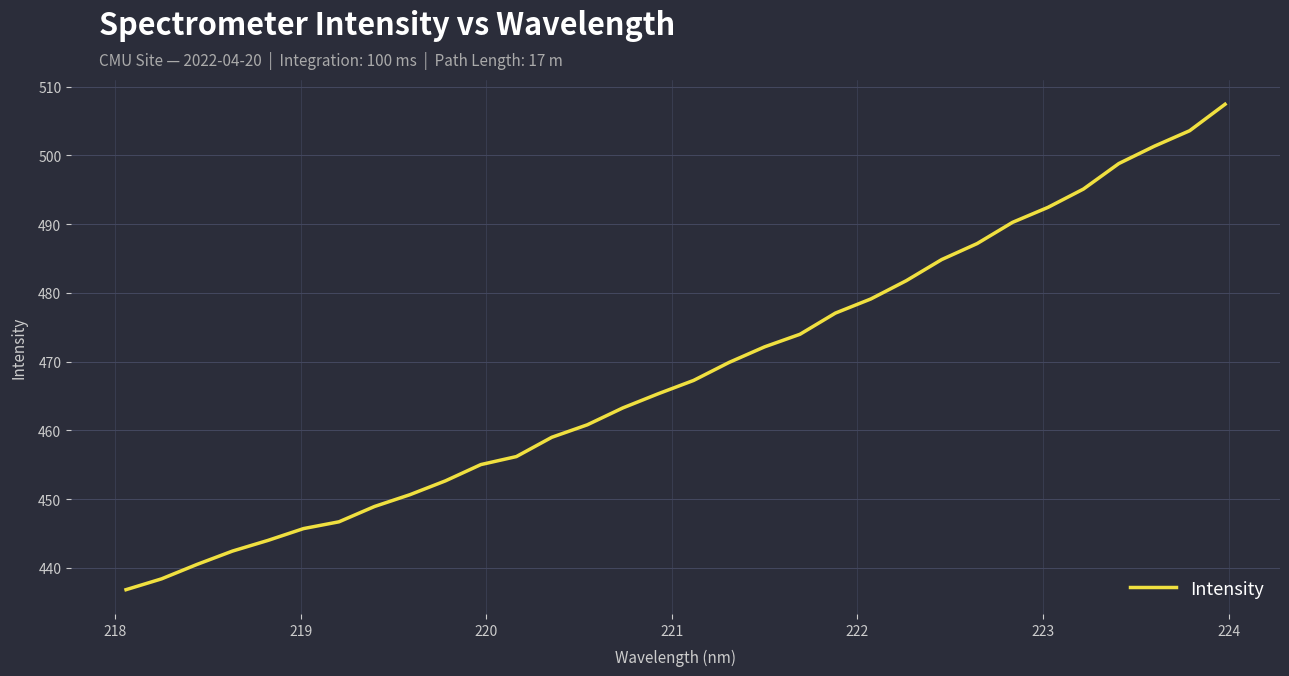

Reading left to right, list all the values displayed in this chart.

436.8	438.4	440.5	442.4	444.0	445.7	446.7	448.9	450.6	452.7	455.0	456.2	459.0	460.8	463.3	465.3	467.3	469.9	472.1	474.0	477.1	479.1	481.8	484.9	487.2	490.3	492.4	495.1	498.8	501.3	503.6	507.4